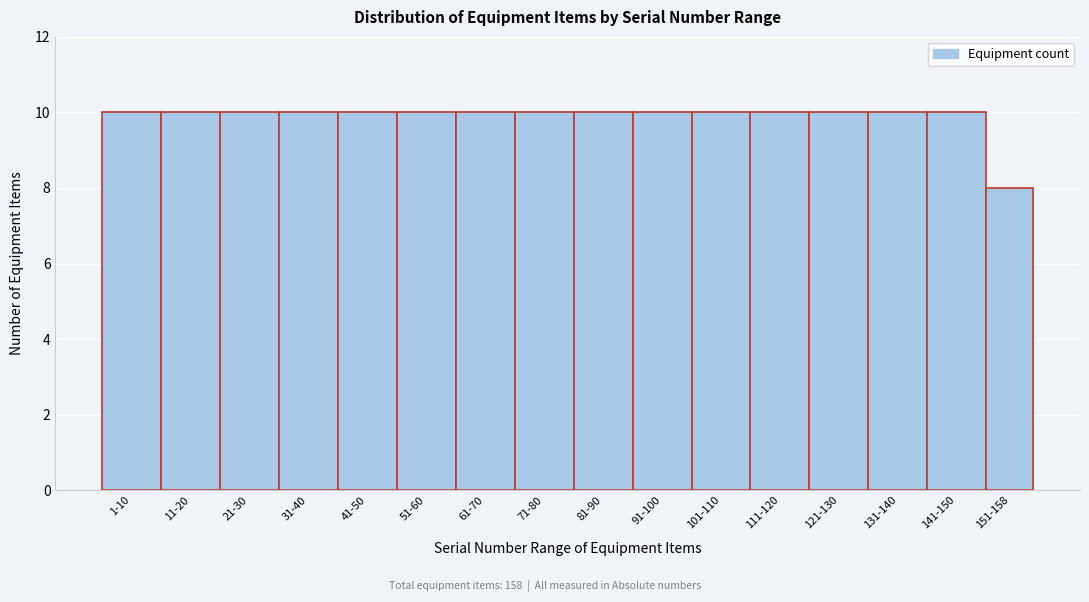

Reading right to left, what are all the values shown in this chart?

151-158=8	141-150=10	131-140=10	121-130=10	111-120=10	101-110=10	91-100=10	81-90=10	71-80=10	61-70=10	51-60=10	41-50=10	31-40=10	21-30=10	11-20=10	1-10=10